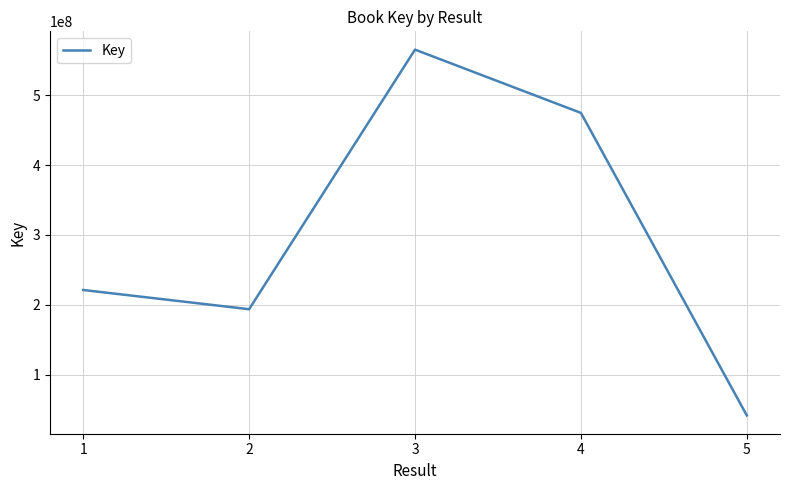

What is the change in value from 1 to 4?

+253082333